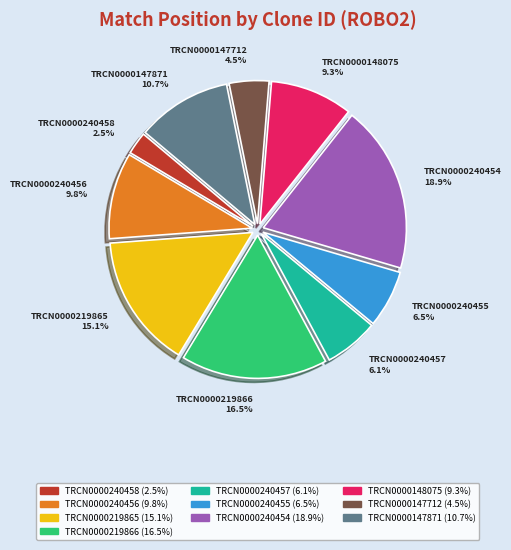

To the nearest percent, what portion does TRCN0000147871 represent?

11%